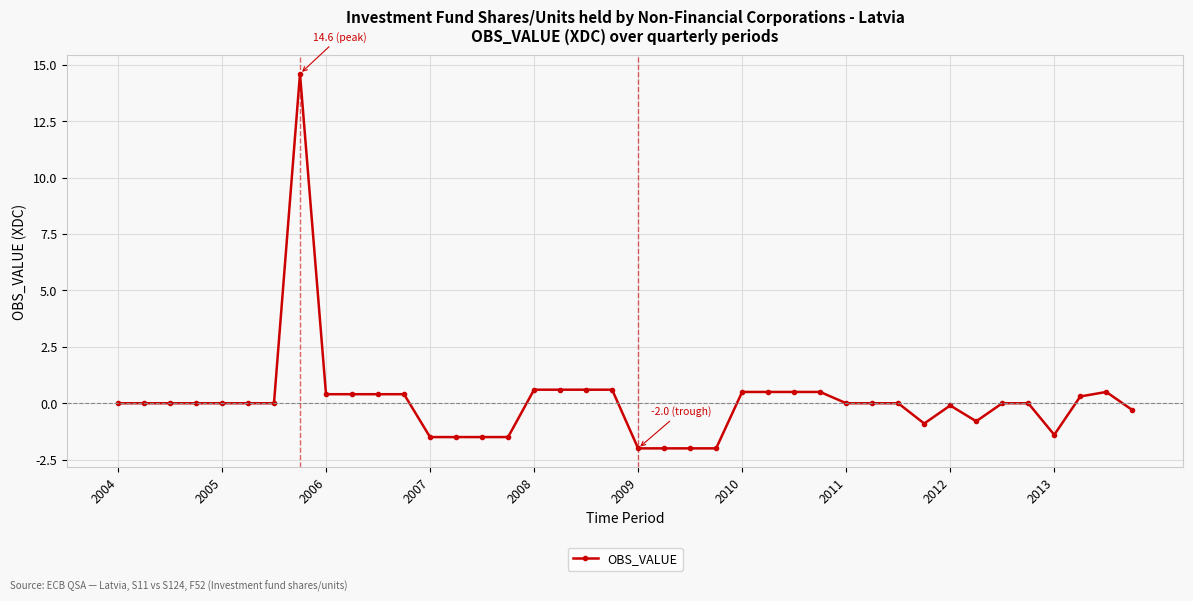

True or false: there are more than 2 points higher than both neighbors.

True